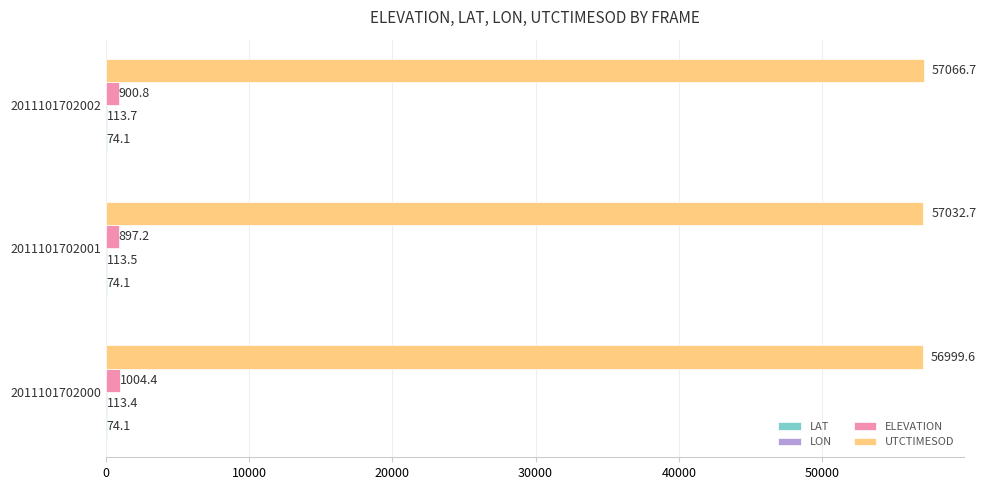

Which series changed the most between 2011101702001 and 2011101702002?

UTCTIMESOD